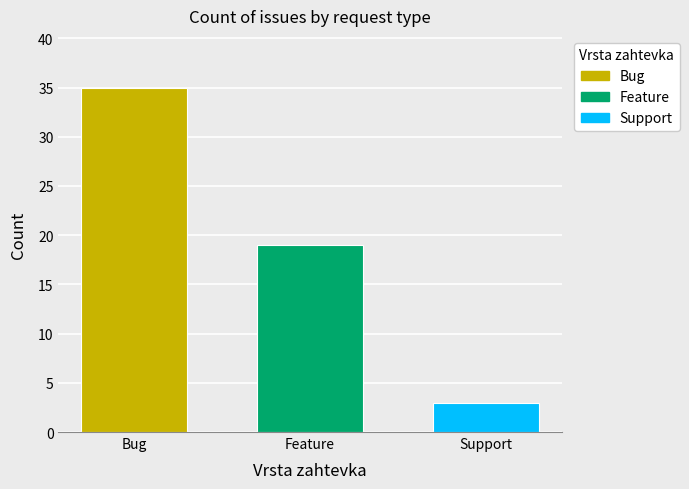

True or false: Feature has a value of 19 at Feature.

True